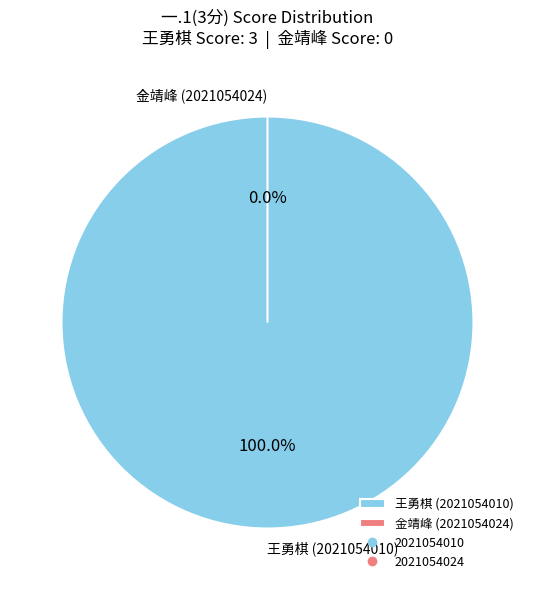

To the nearest percent, what is the average slice percentage?

50%